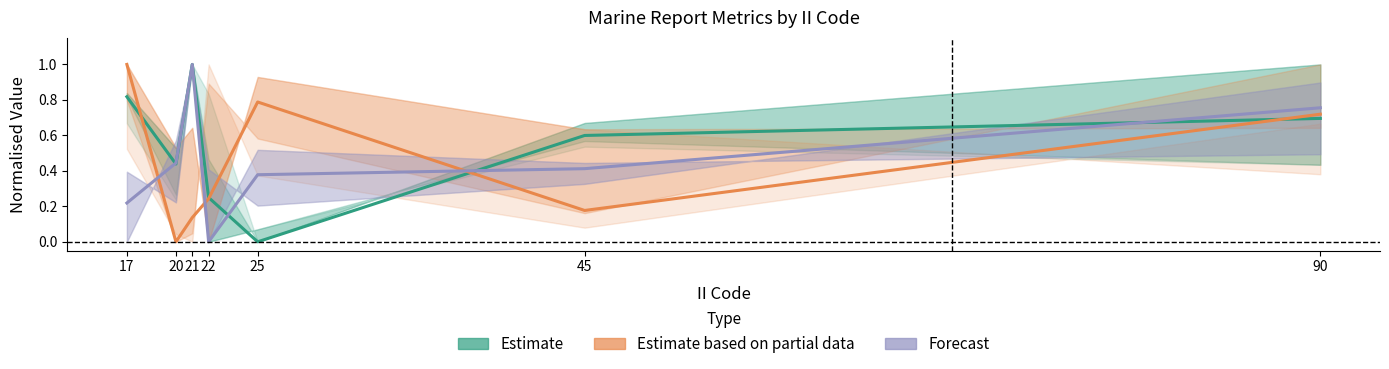

True or false: Estimate based on partial data has more than 1 interior local peaks.

False